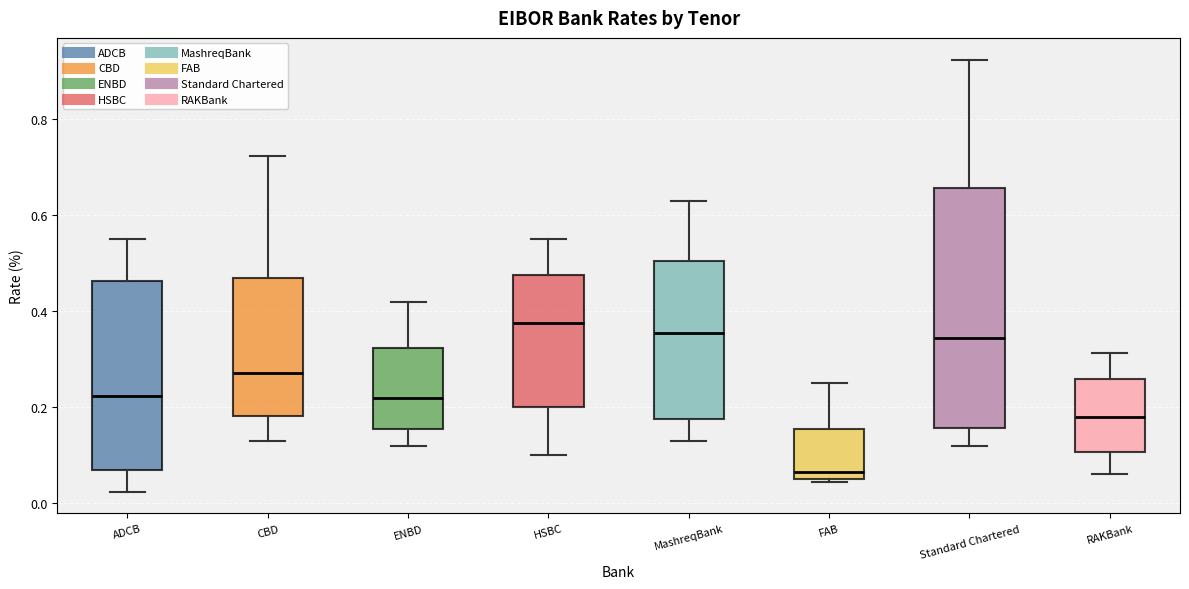

Comparing the boxes themselves (not the whiskers), which one is the tallest?

Standard Chartered